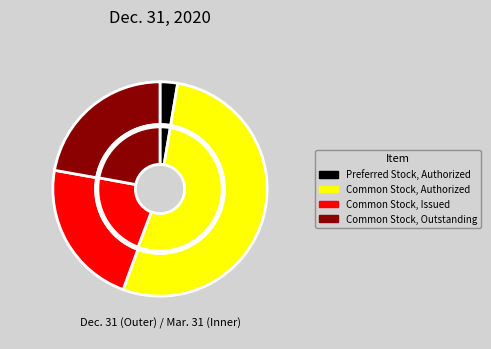

True or false: Common Stock, Authorized accounts for 53% of the total.

True